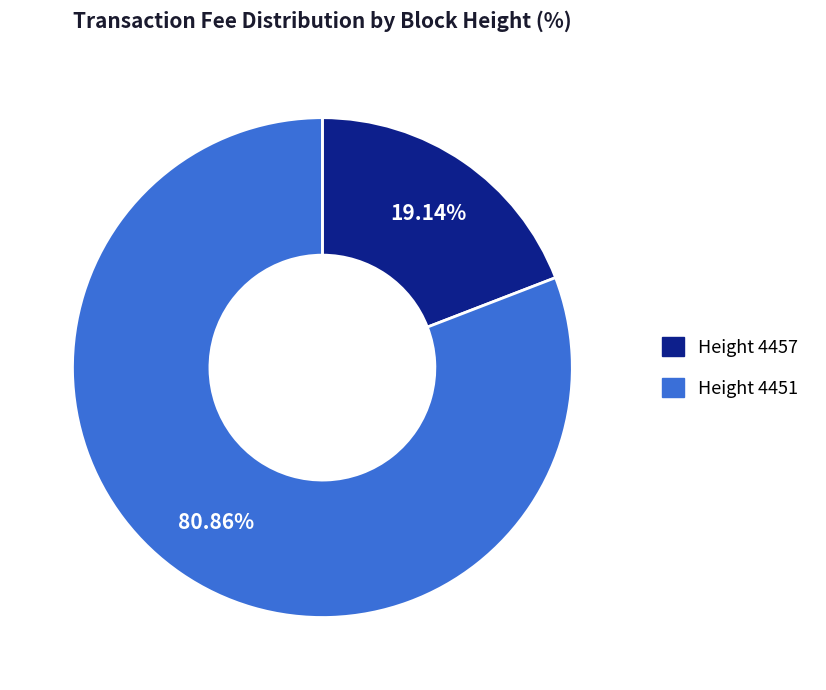

How many slices are in this pie chart?

2